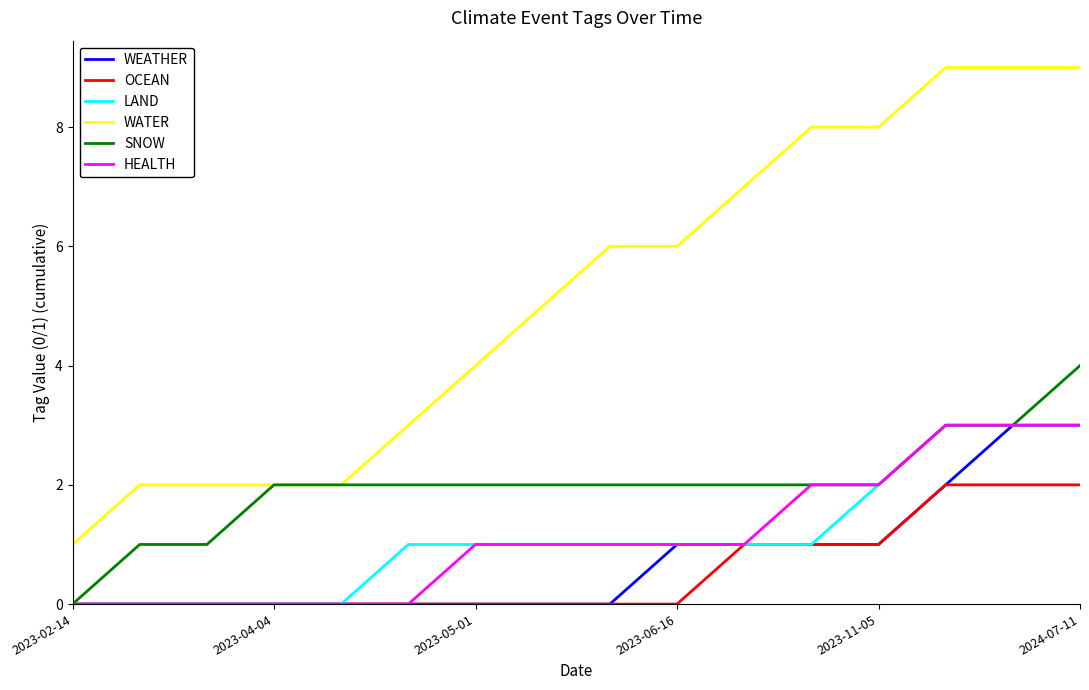

Which series has the largest total across all categories?

WATER